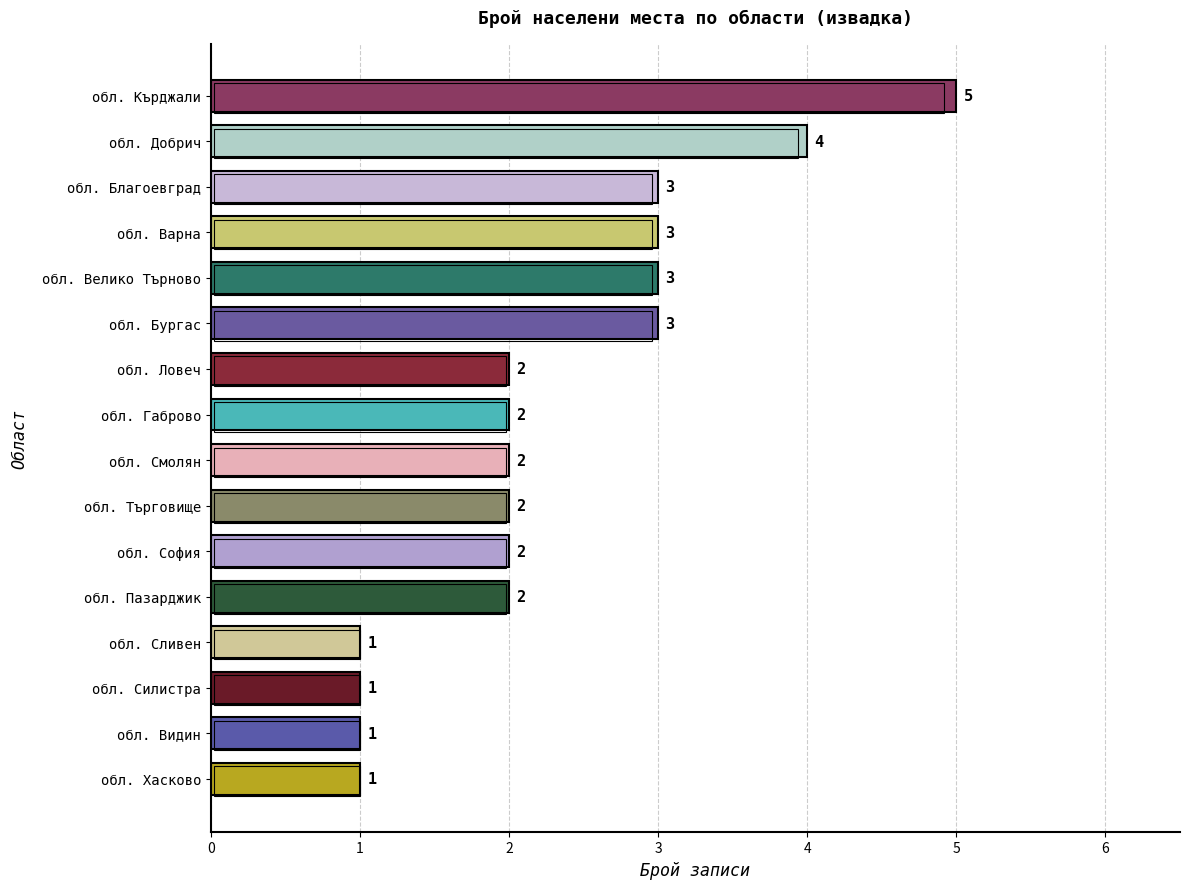

Does the chart contain any negative values?

No